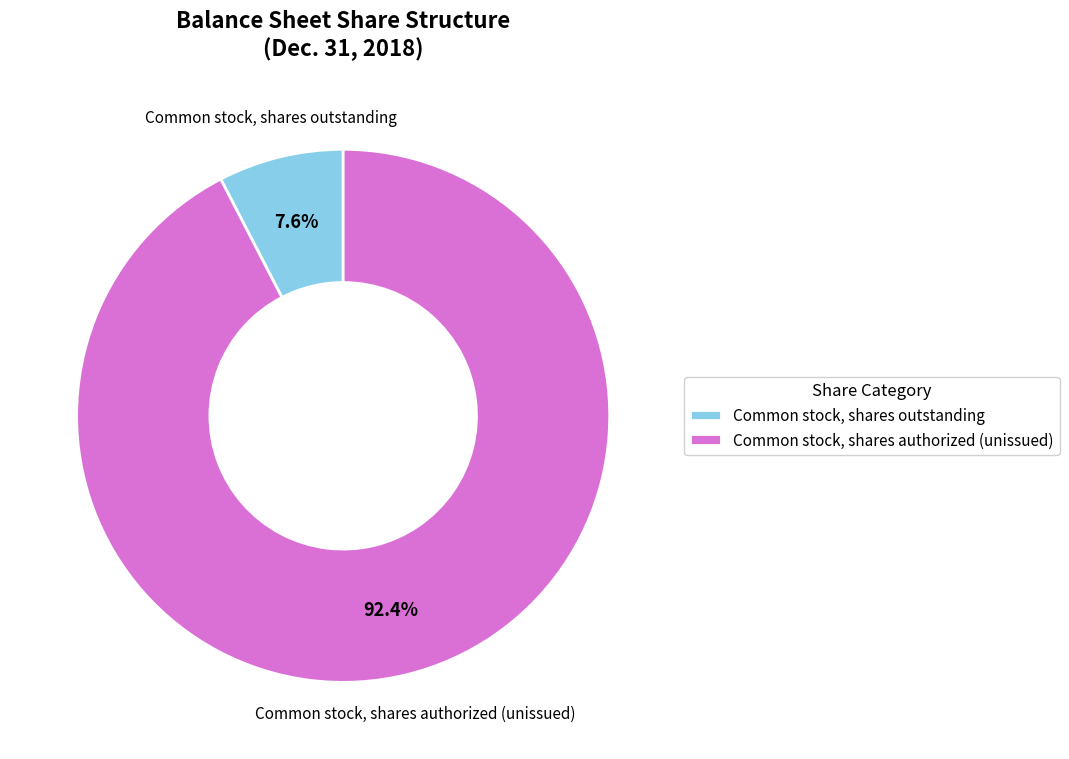

Between Common stock, shares authorized (unissued) and Common stock, shares outstanding, which is larger?

Common stock, shares authorized (unissued)